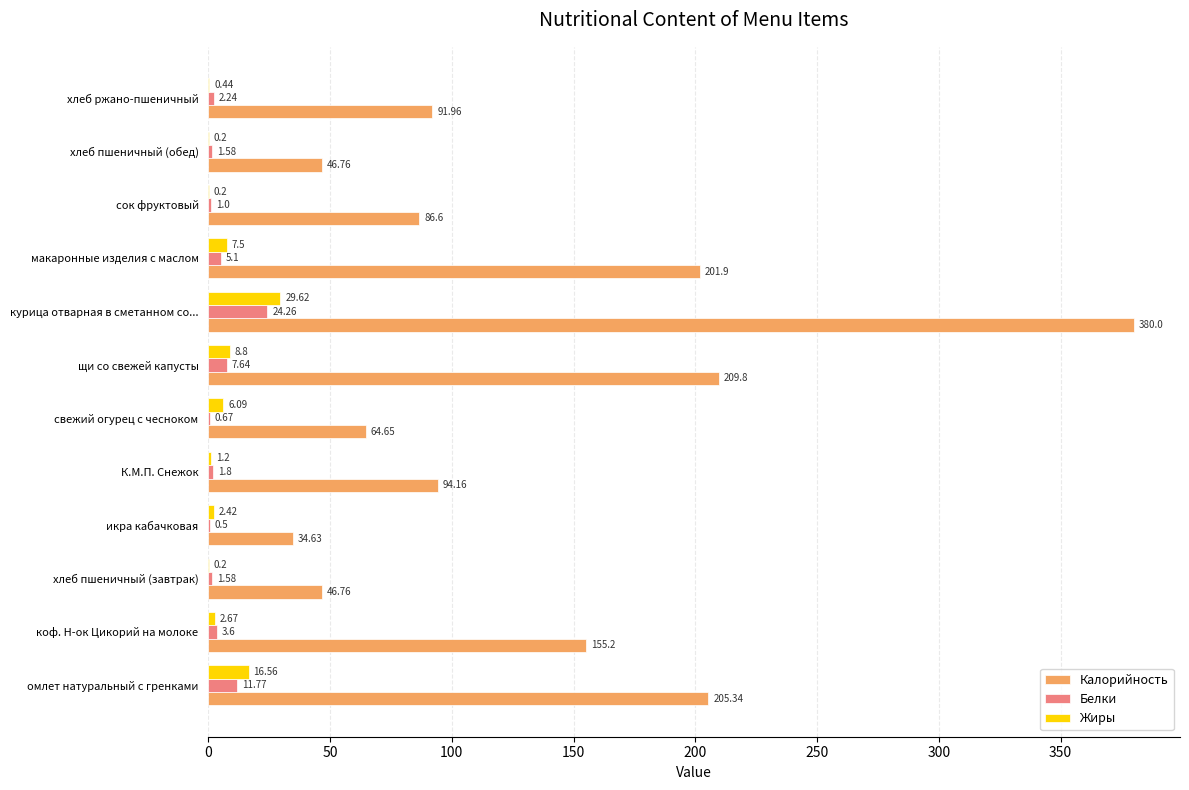

Where is Белки nearest to the value 12?

омлет натуральный с гренками